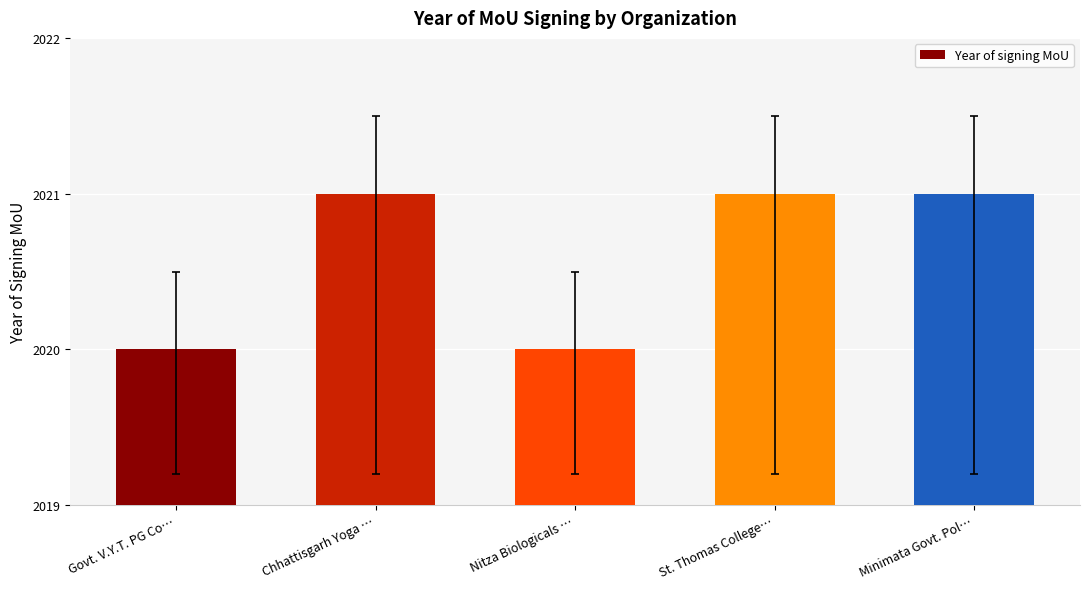

What position from the left is Govt. V.Y.T. PG Co…?

1